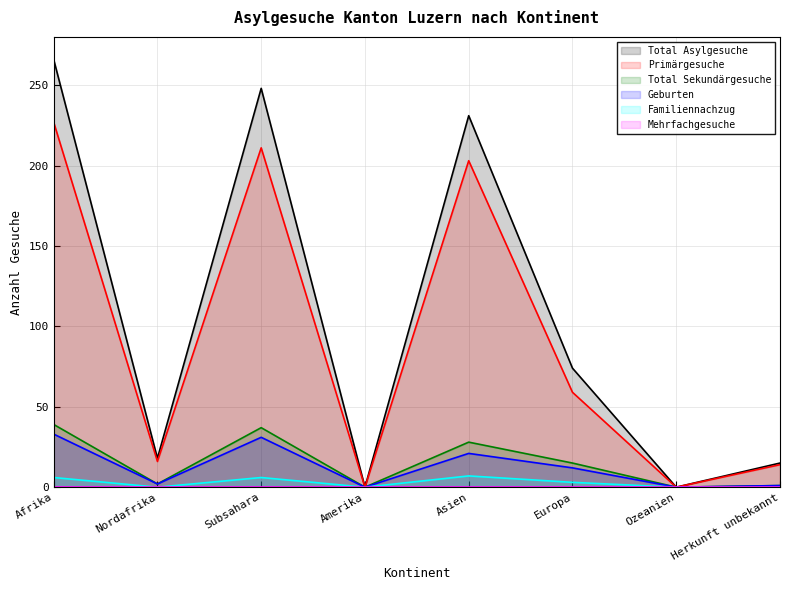

Which label corresponds to the largest value in the chart?

Afrika